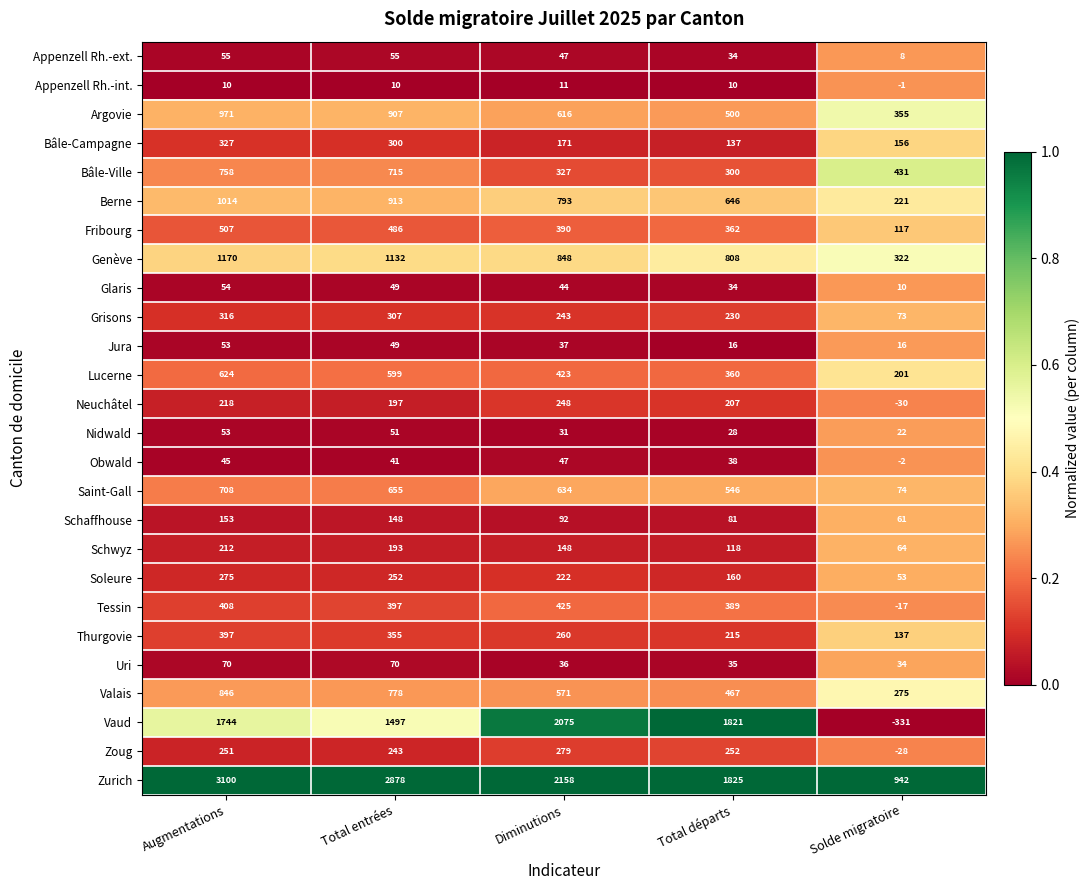

What is the difference between the Lucerne values at Augmentations and Total entrées?

25